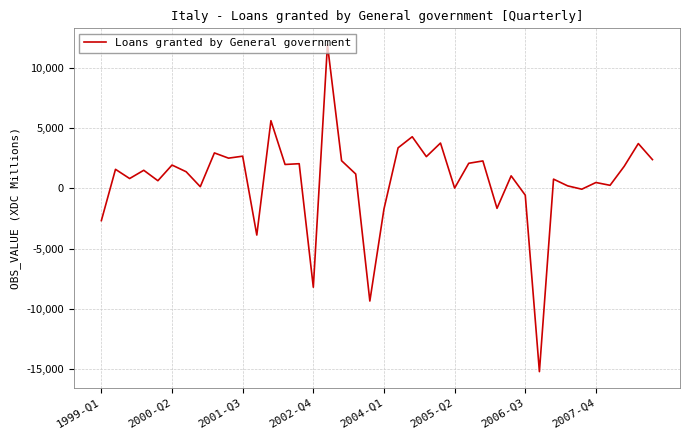

What is the difference between the maximum and minimum values?

27144